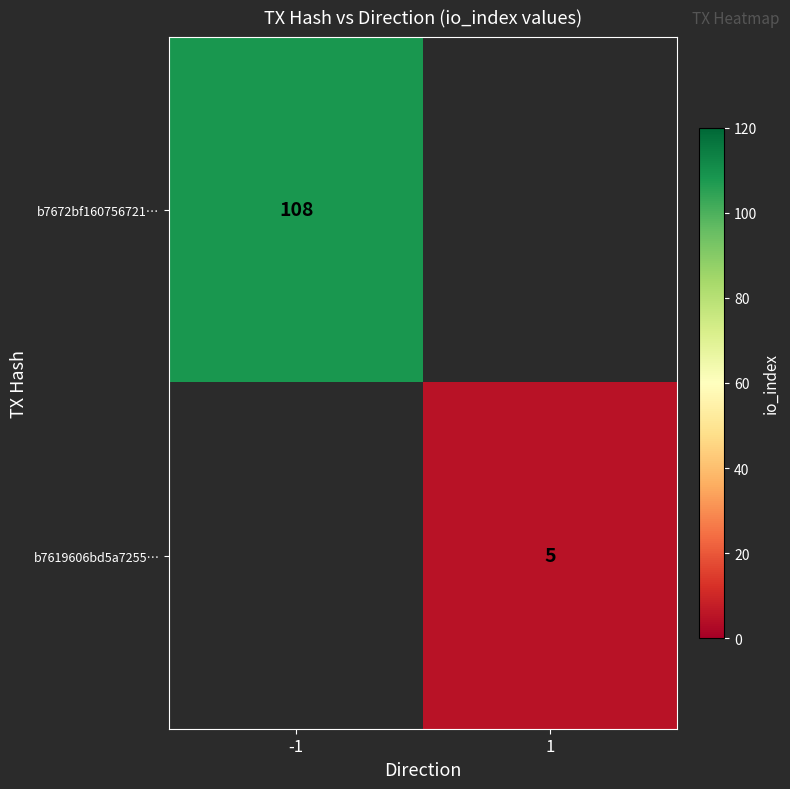

Is it true that b7672bf160756721… equals 108 at -1?

True